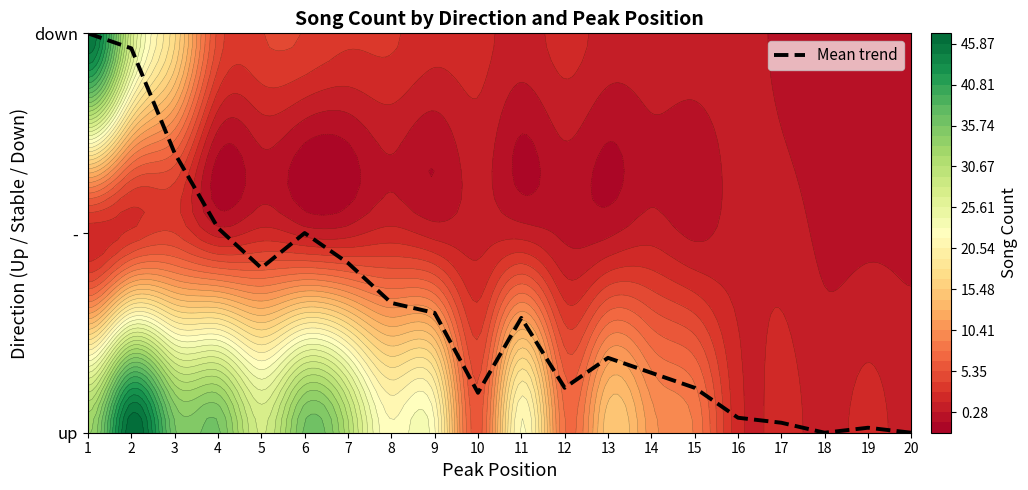

Count the number of categories in the chart.

20